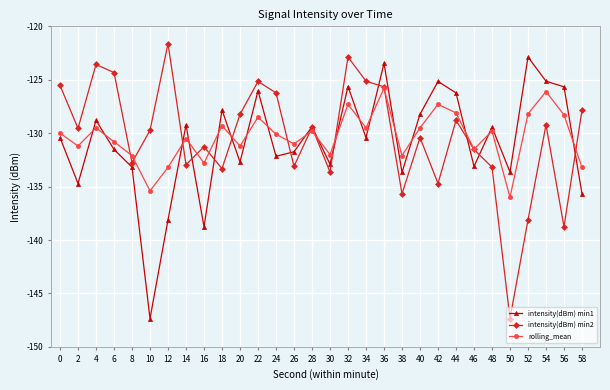

What is the average value of the intensity(dBm) min2 series?

-130.3